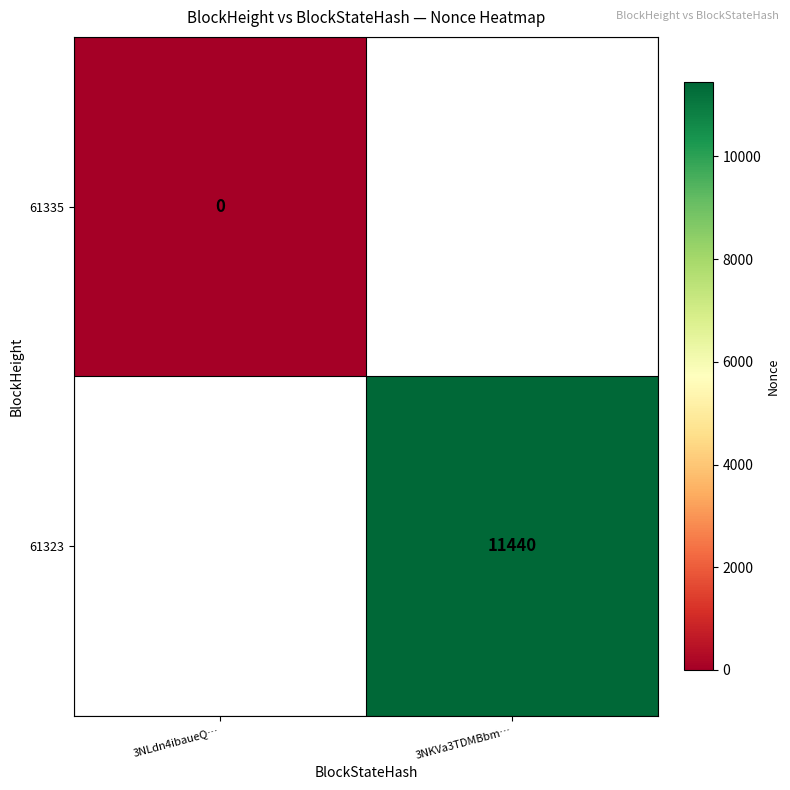

Is it true that 61335 equals 0.0 at 3NLdn4ibaueQ…?

True